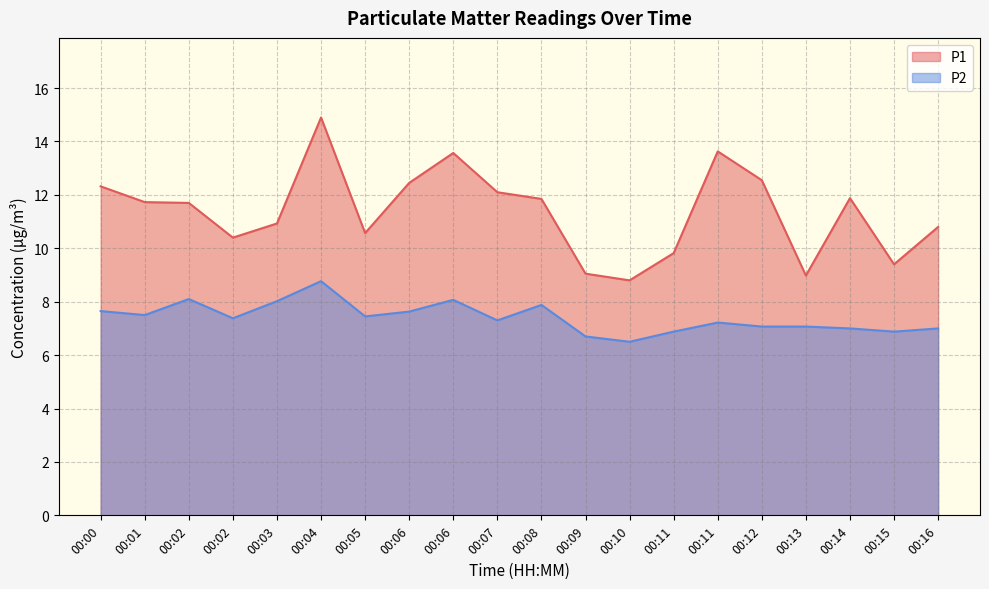

What is the sum of all P1 values?

227.4